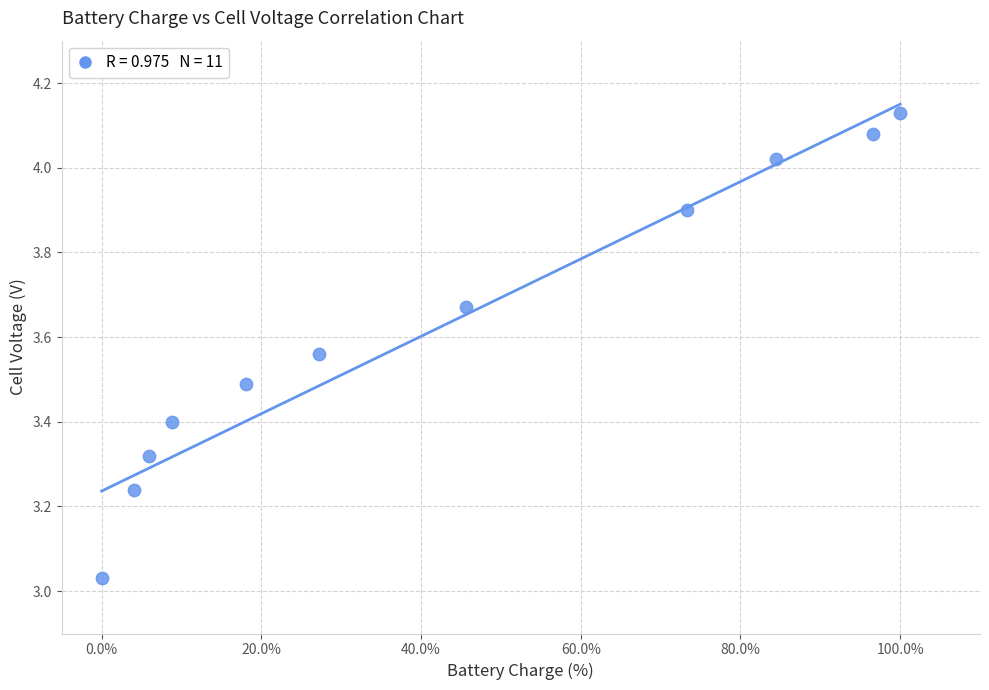

What is the range of Y values (max minus min)?

1.1